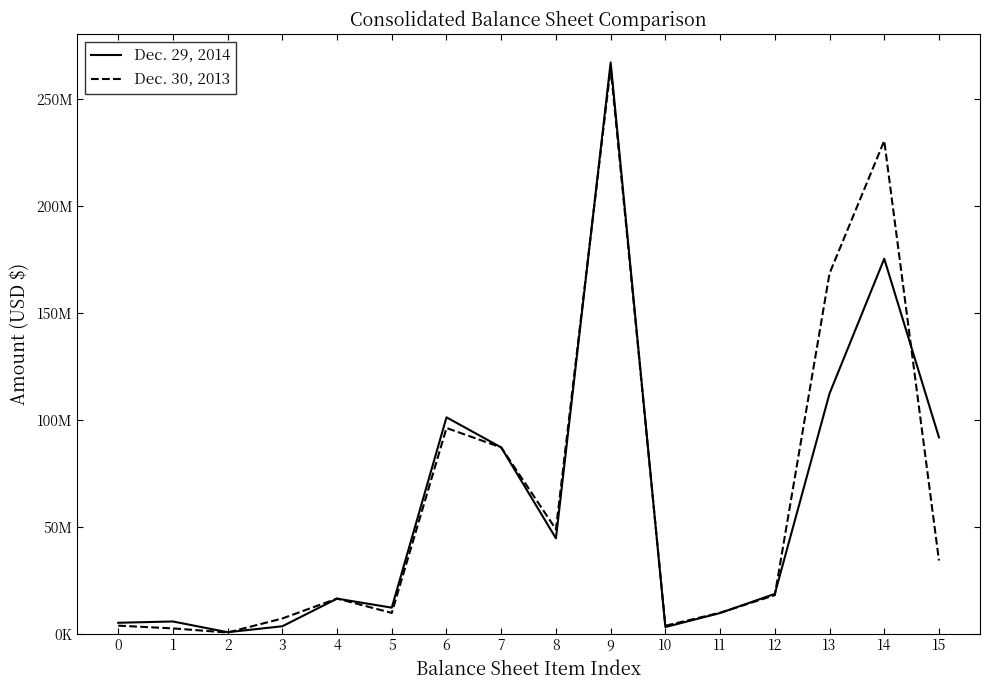

Does the chart have visible grid lines?

No